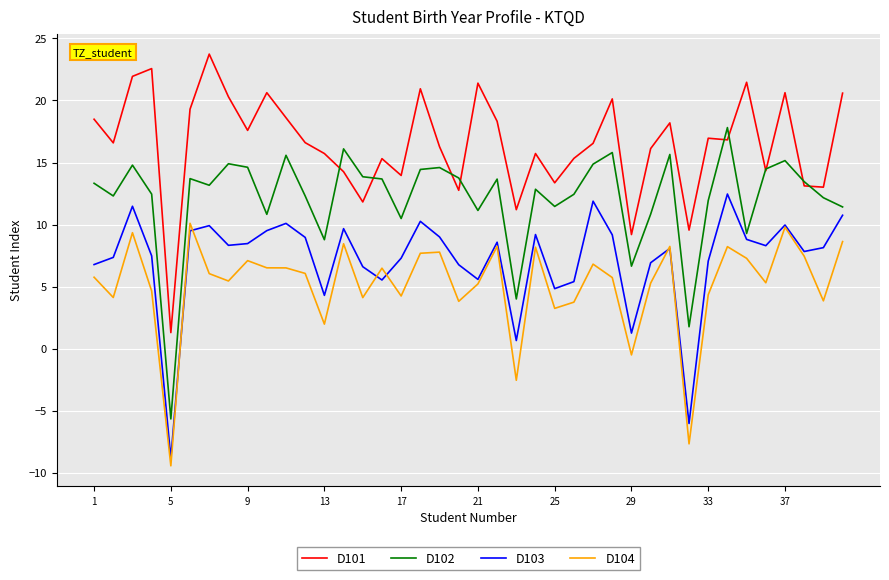

Which series has the largest total across all categories?

D101